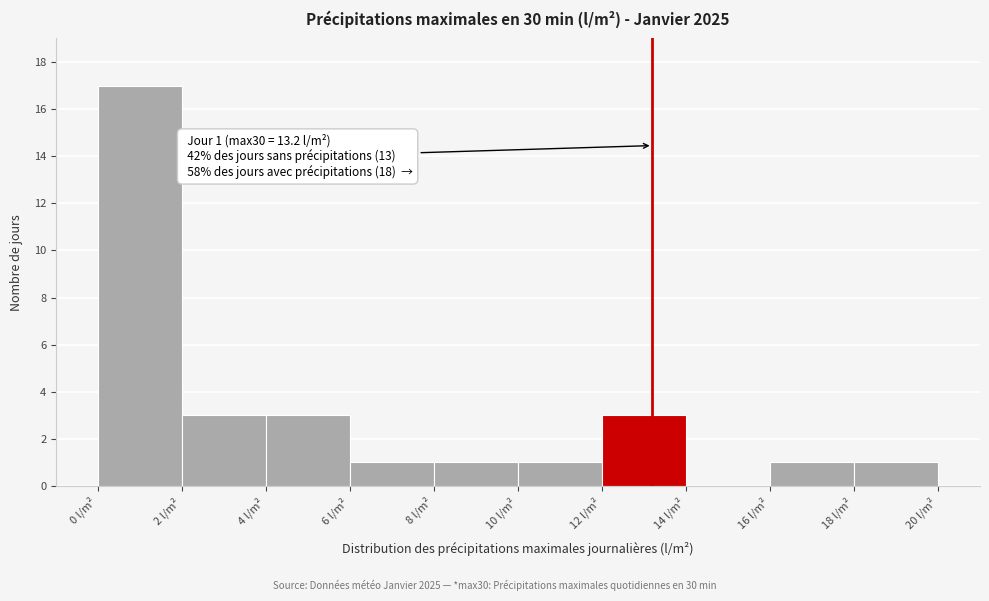

Which range on the x-axis has the tallest bar?

0 to 2